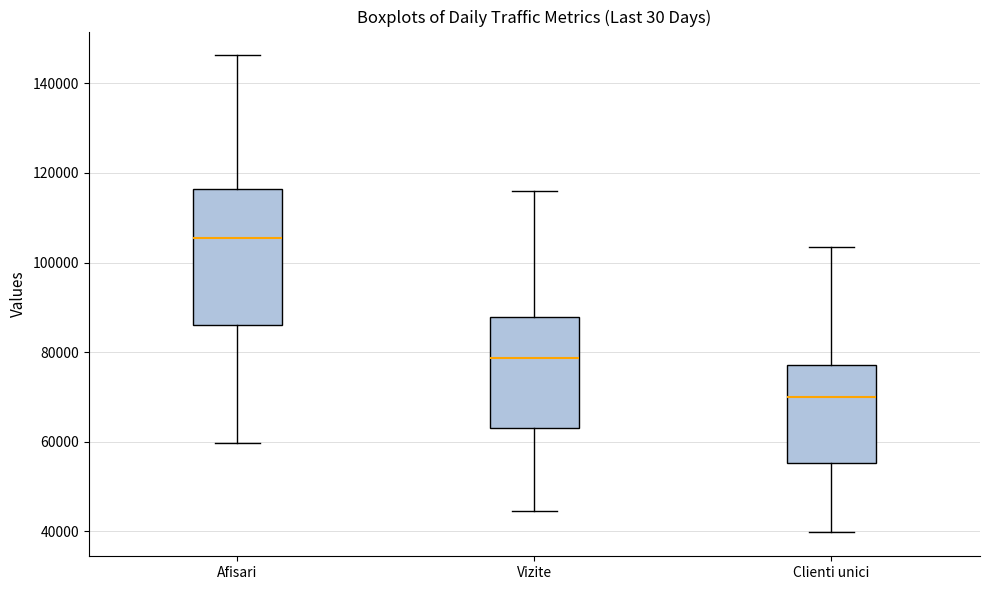

Reading left to right, read every box against the y-axis: the position of its median line, the range the box covers, and the ends of its whiskers. The values are not printed on the chart, so give them approximately, as read against the axis.

Afisari: median 106000, box 86000 to 116000, whiskers 60000 to 146000
Vizite: median 78000, box 64000 to 88000, whiskers 44000 to 116000
Clienti unici: median 70000, box 56000 to 78000, whiskers 40000 to 104000